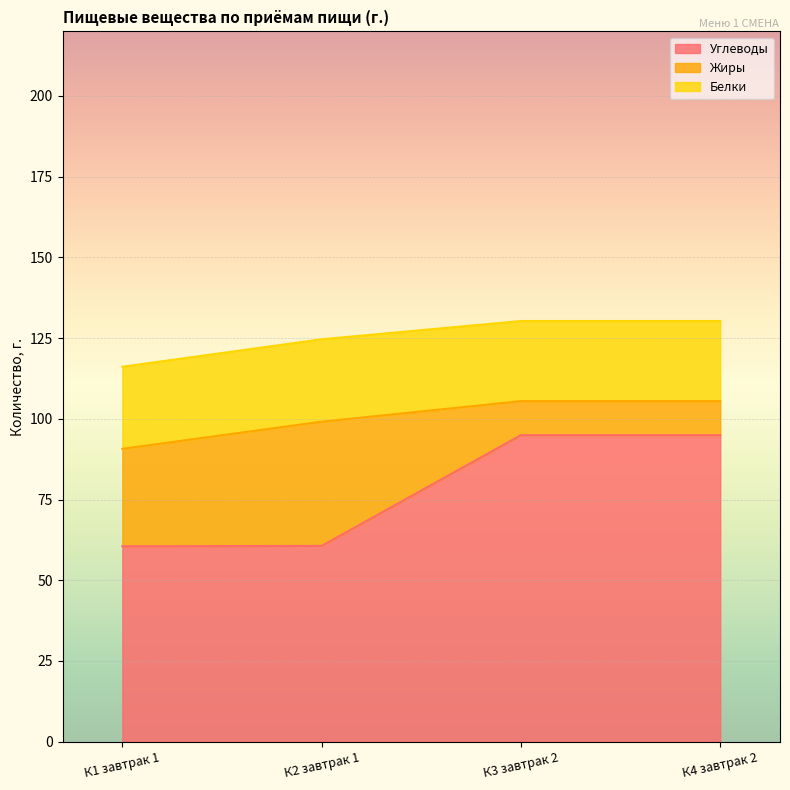

Is it true that Углеводы equals 20.3 at К1 завтрак 1?

False